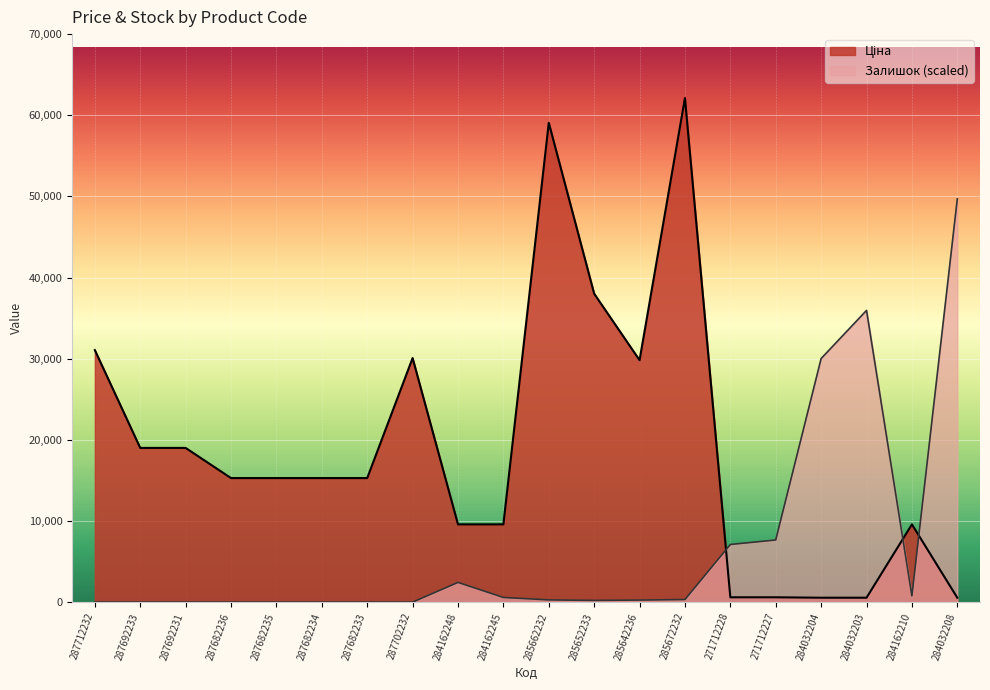

Which series has the largest total across all categories?

Ціна